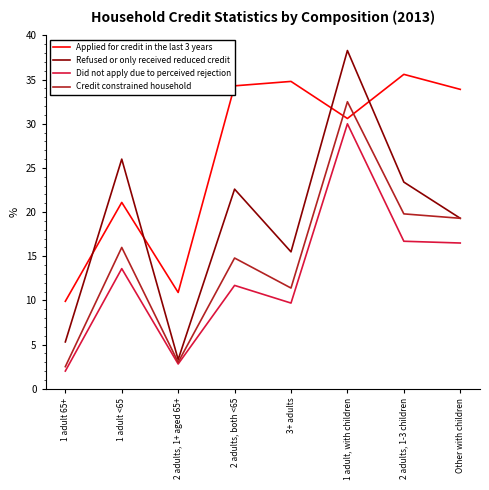

Reading left to right, transcribe all the data shown in this chart.

Applied for credit in the last 3 years: 1 adult 65+=9.9	1 adult <65=21.1	2 adults, 1+ aged 65+=10.9	2 adults, both <65=34.3	3+ adults=34.8	1 adult, with children=30.6	2 adults, 1-3 children=35.6	Other with children=33.9
Refused or only received reduced credit: 1 adult 65+=5.3	1 adult <65=26.0	2 adults, 1+ aged 65+=3.3	2 adults, both <65=22.6	3+ adults=15.5	1 adult, with children=38.3	2 adults, 1-3 children=23.4	Other with children=19.3
Did not apply due to perceived rejection: 1 adult 65+=2.0	1 adult <65=13.6	2 adults, 1+ aged 65+=2.8	2 adults, both <65=11.7	3+ adults=9.7	1 adult, with children=30.0	2 adults, 1-3 children=16.7	Other with children=16.5
Credit constrained household: 1 adult 65+=2.5	1 adult <65=16.0	2 adults, 1+ aged 65+=3.0	2 adults, both <65=14.8	3+ adults=11.4	1 adult, with children=32.5	2 adults, 1-3 children=19.8	Other with children=19.3